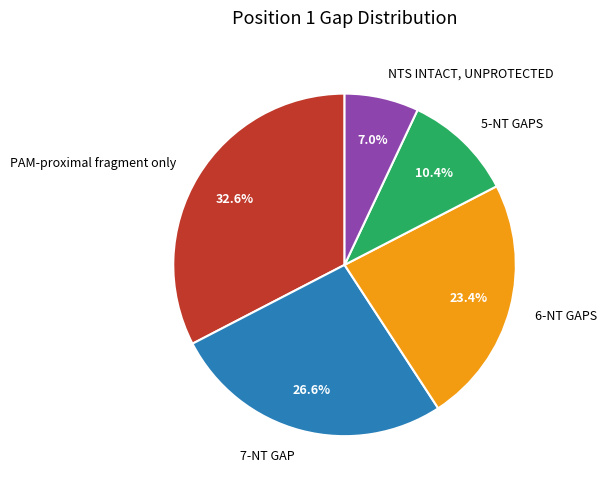

How many segments does this pie chart have?

5